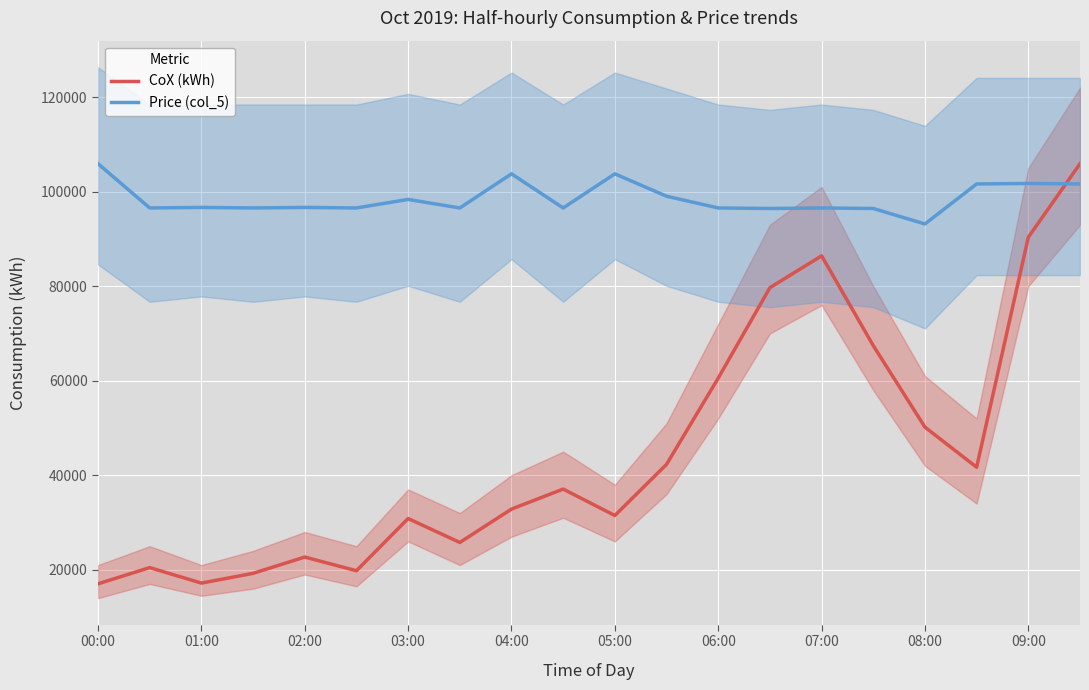

Which series has the largest total across all categories?

Price (col_5)